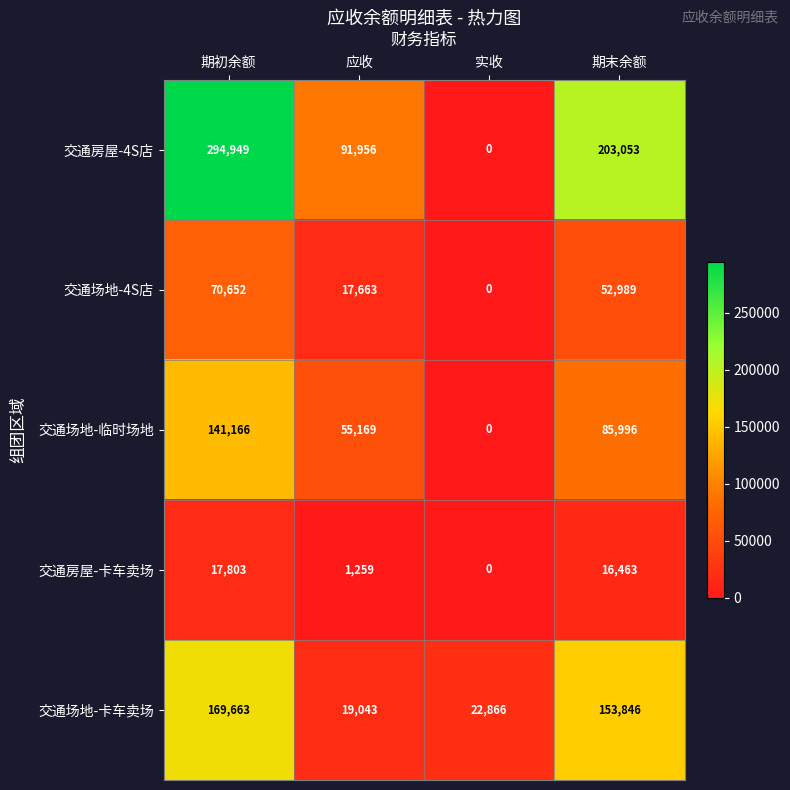

Which series has the largest total across all categories?

交通房屋-4S店